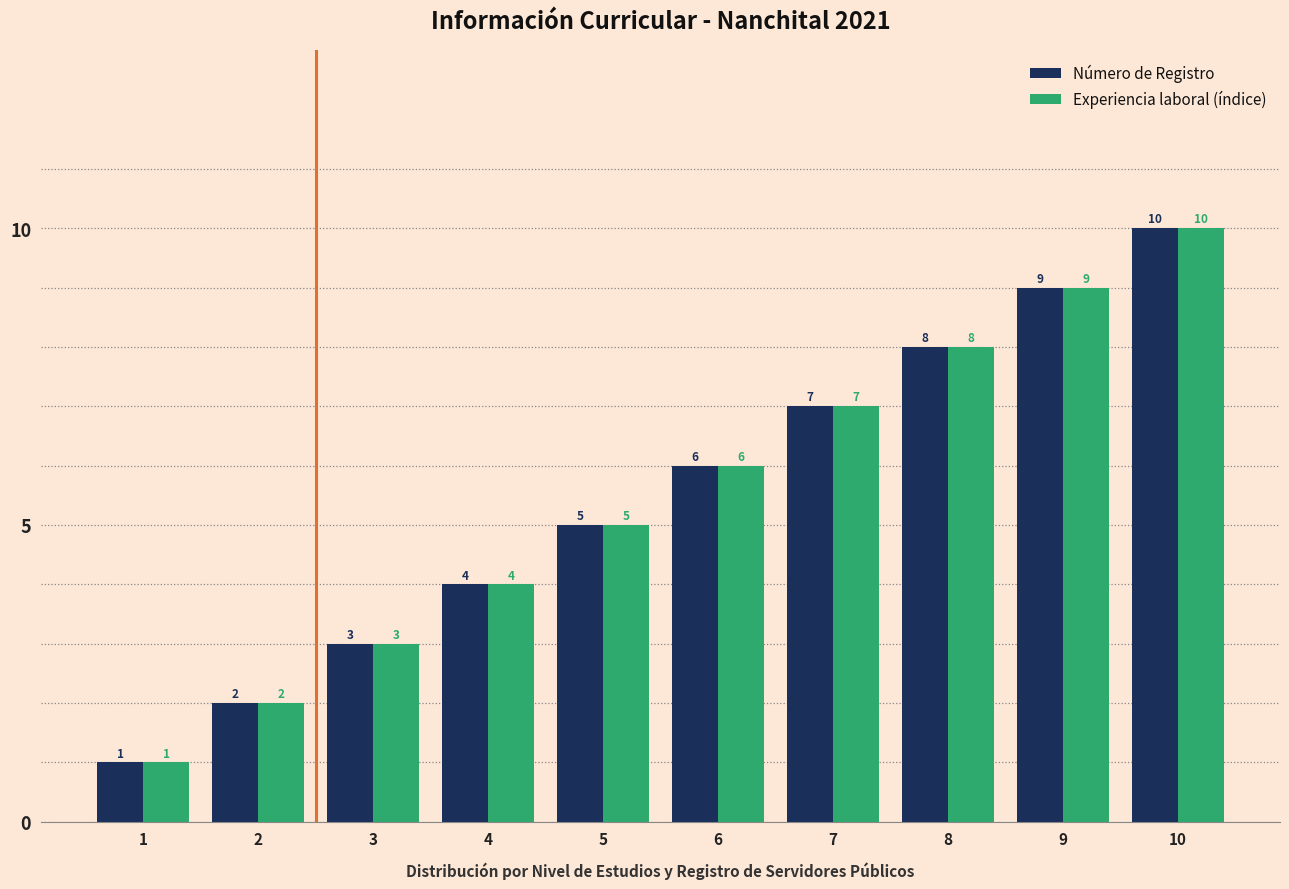

What is the greatest value displayed?

10